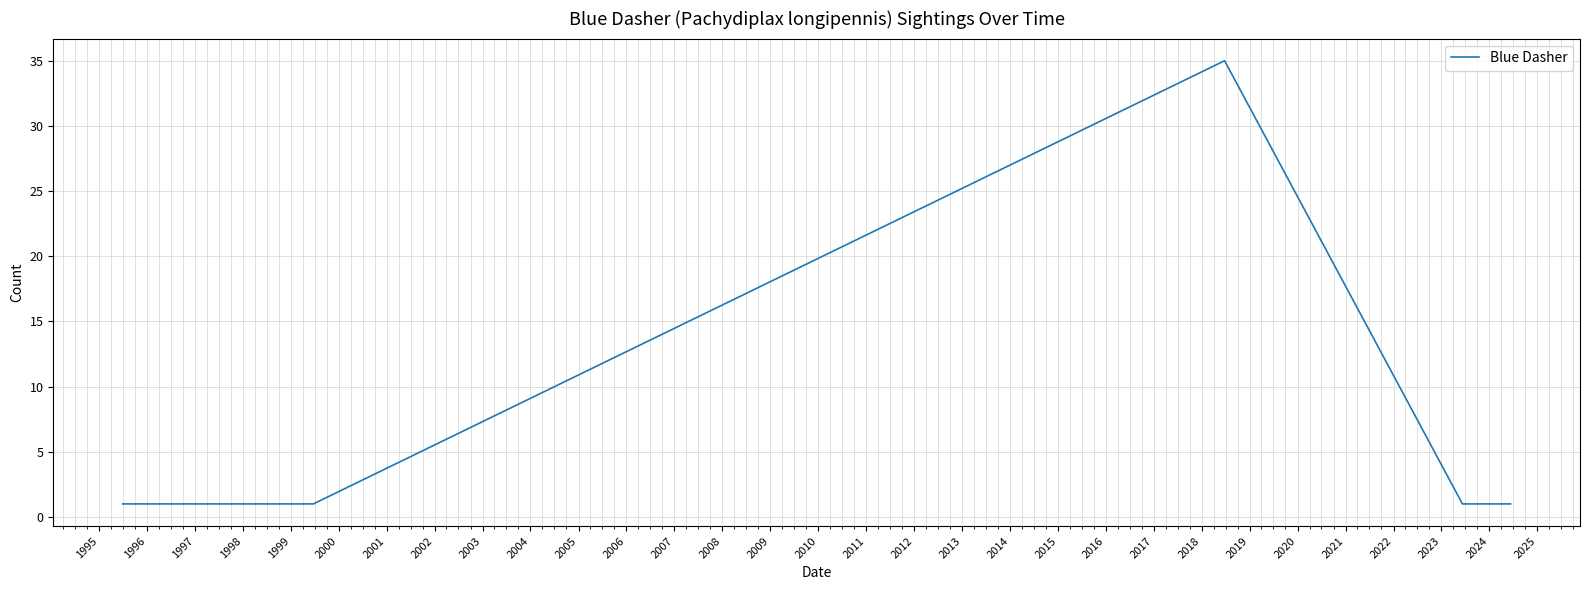

What is the smallest value displayed?

1